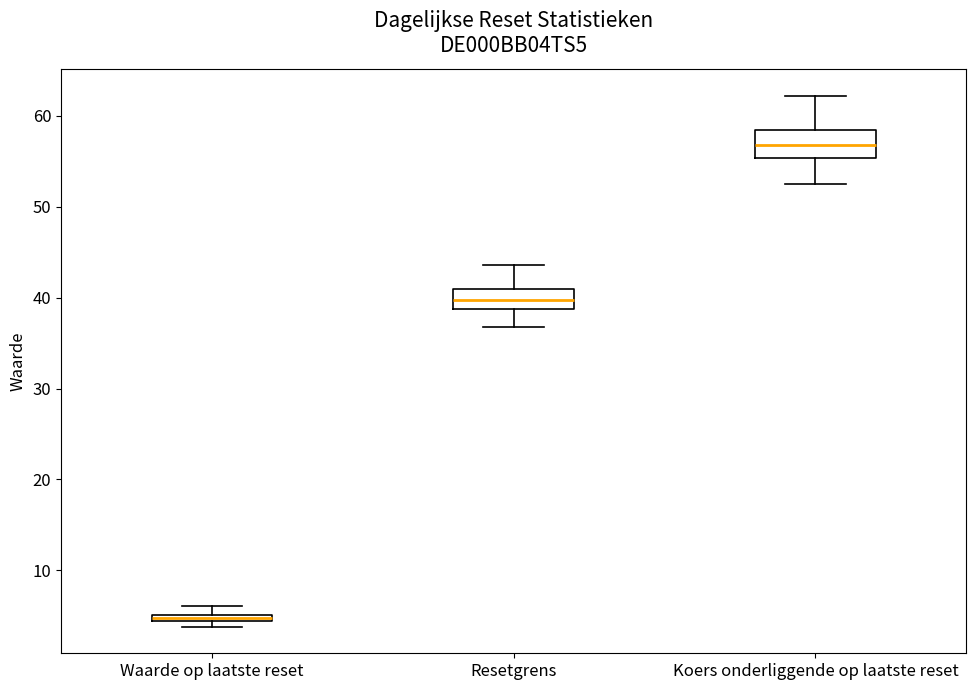

Which box's median line is the lowest?

Waarde op laatste reset